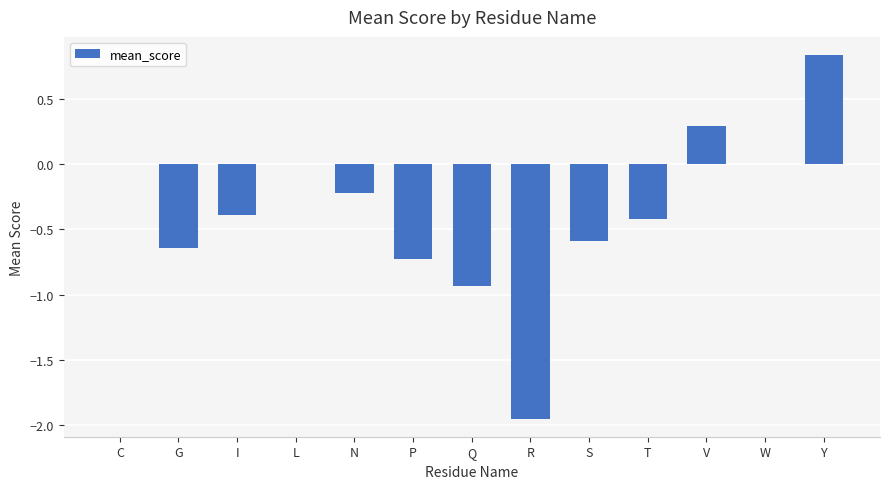

Which category has the highest value across all series?

Y